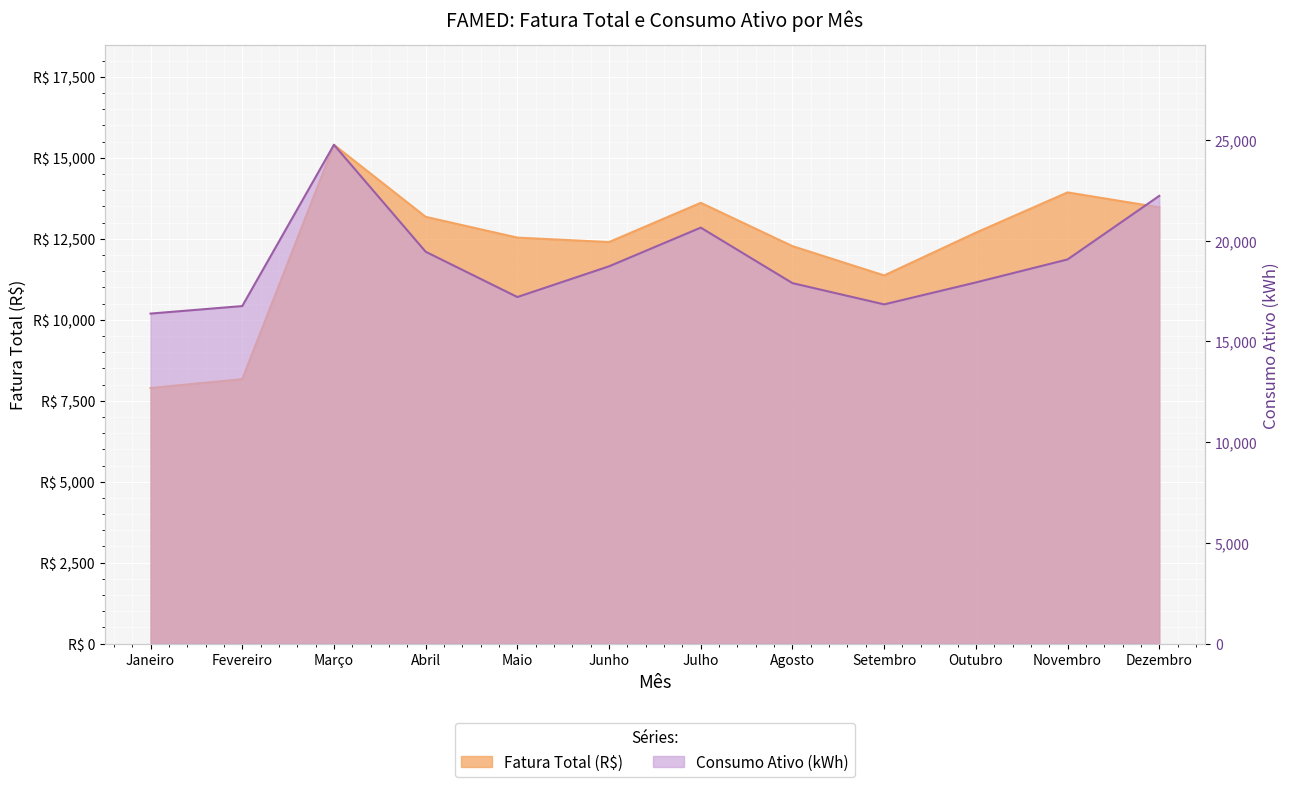

Which series changed the most between Abril and Novembro?

Fatura Total (R$)